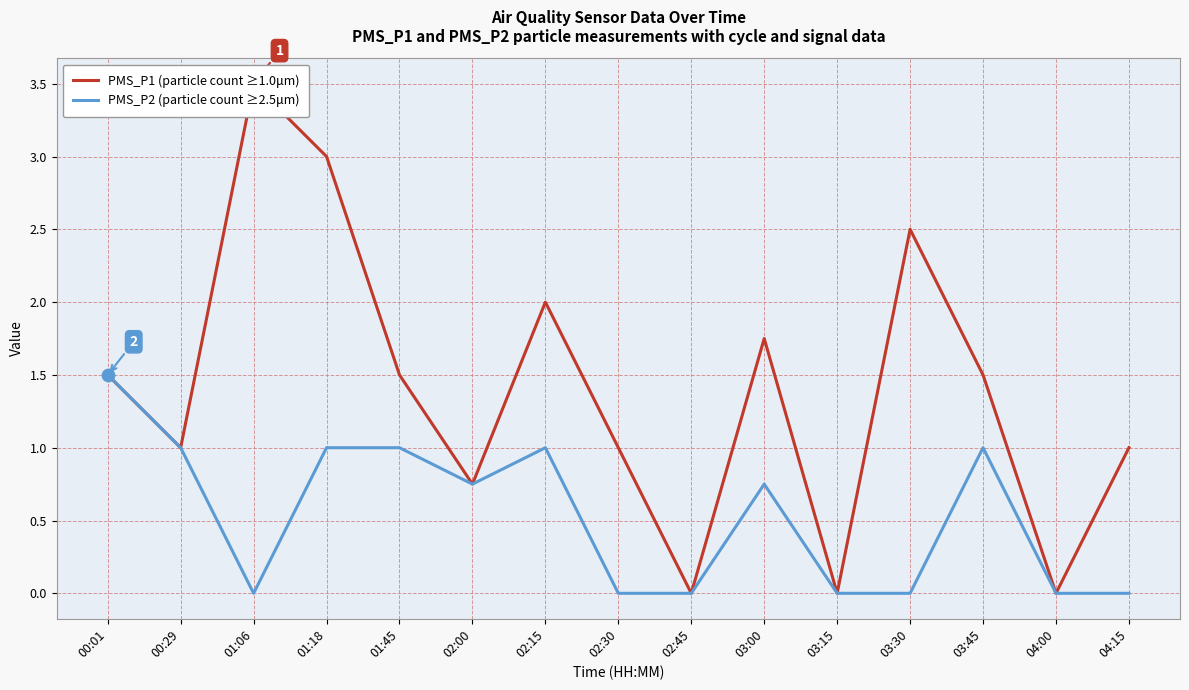

What is the total value across all series at 03:00?

2.5